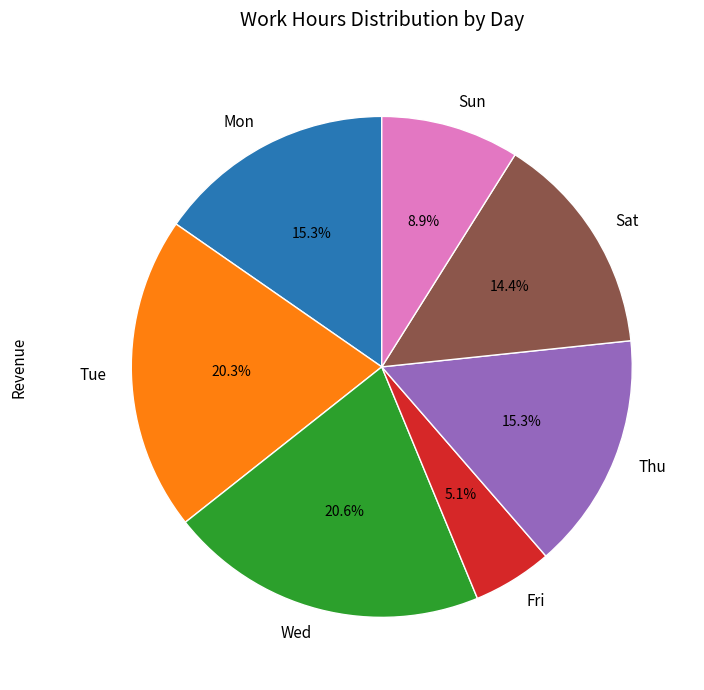

Count the number of slices in the pie.

7